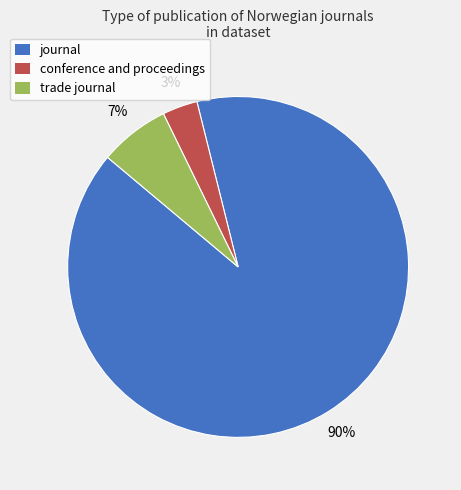

Between journal and trade journal, which is larger?

journal